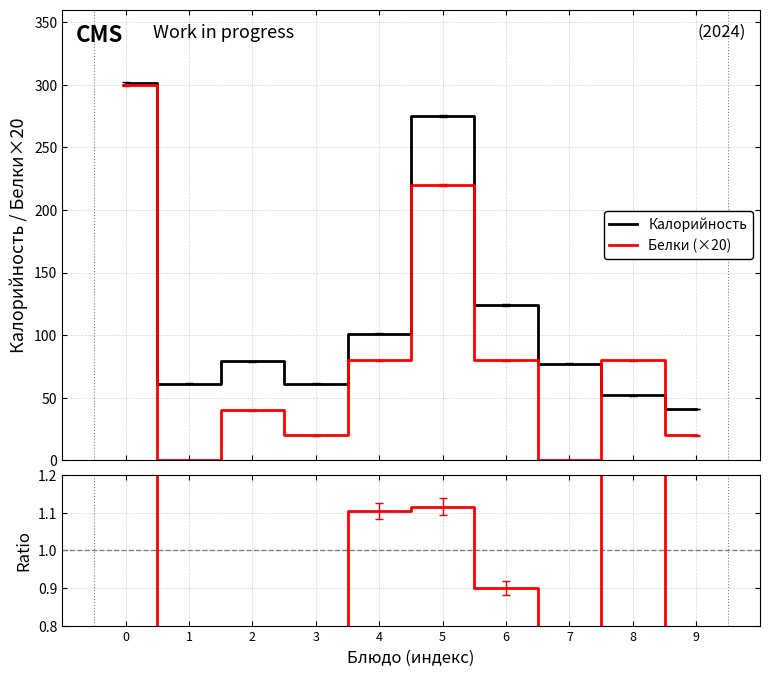

List the labels in order of Белки (×20) value, largest first.

0, 5, 4, 6, 8, 2, 3, 9, 1, 7